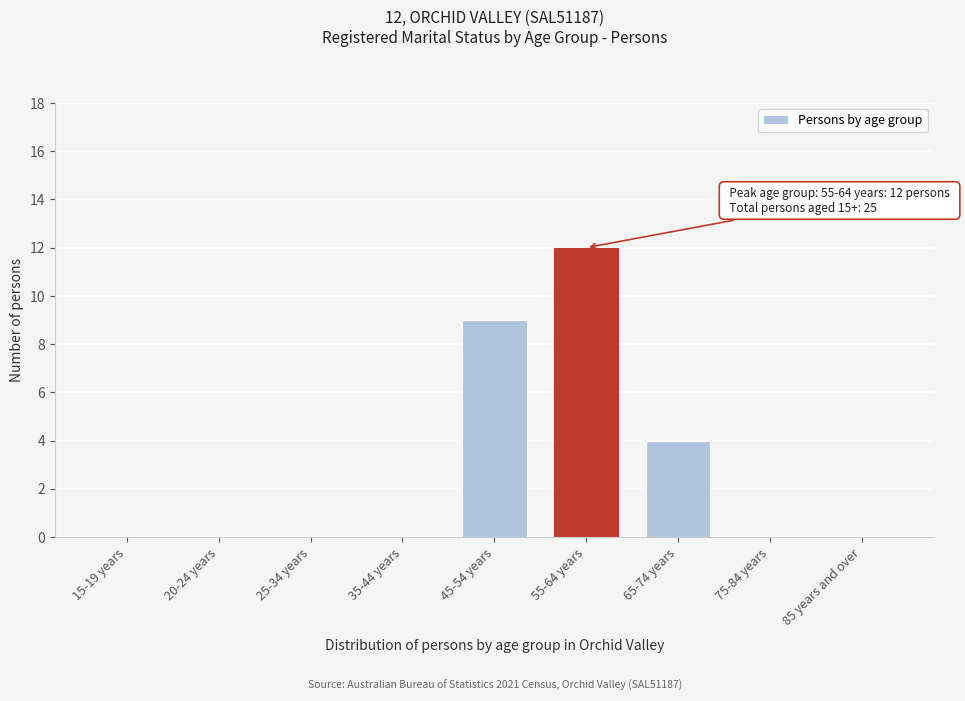

Reading left to right, extract all data points from this chart.

15-19 years=0	20-24 years=0	25-34 years=0	35-44 years=0	45-54 years=9	55-64 years=12	65-74 years=4	75-84 years=0	85 years and over=0